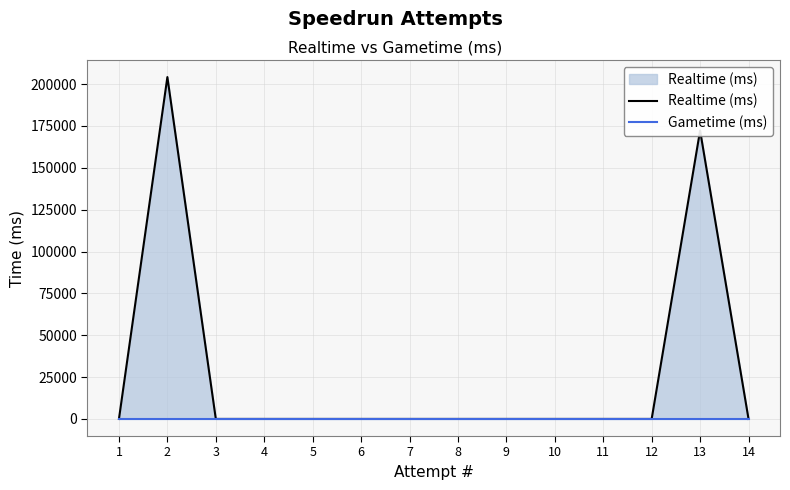

Which series has the largest range (max minus min)?

Realtime (ms)